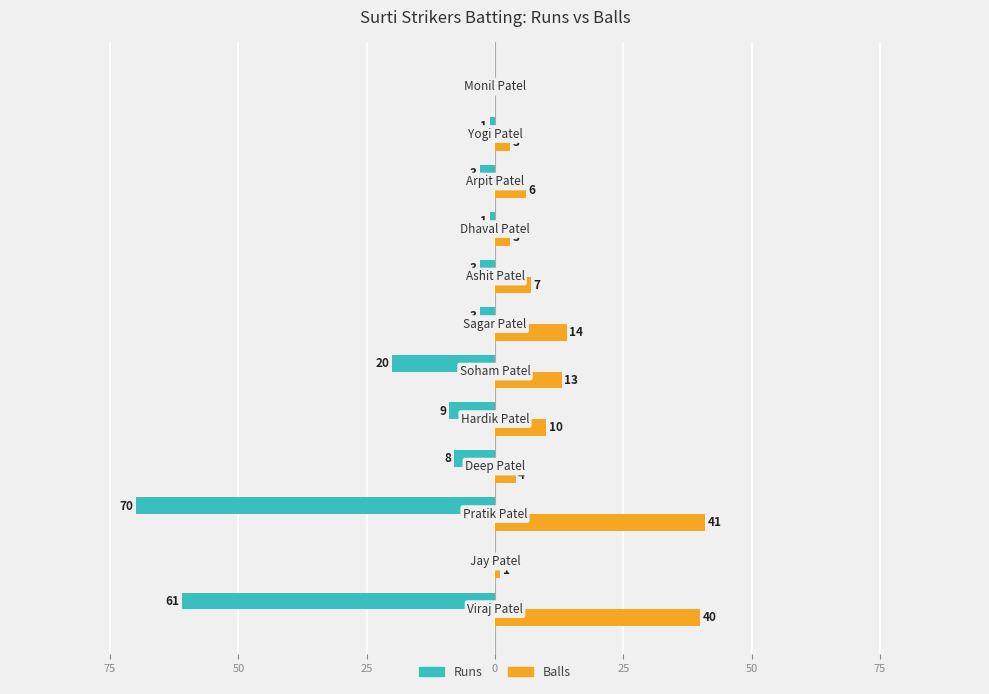

What are all the series names shown in the legend?

Runs, Balls